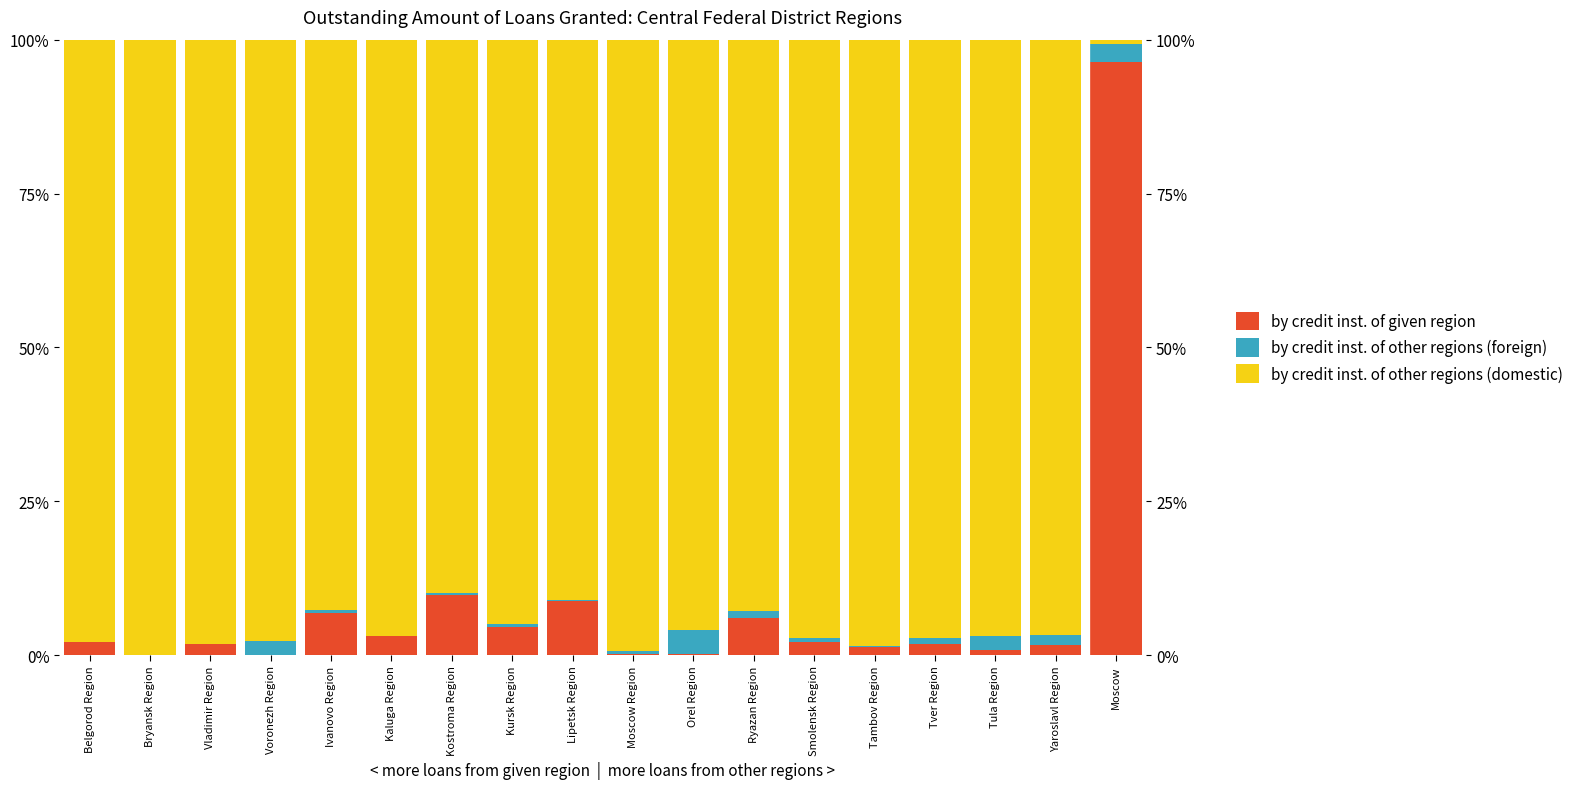

Reading left to right, what are all the values shown in this chart?

by credit inst. of given region: 2.0	0.0	1.7	0.0	6.8	3.0	9.8	4.5	8.8	0.2	0.1	6.0	2.1	1.4	1.8	0.8	1.6	96.3
by credit inst. of other regions (foreign): 0.1	0.0	0.0	2.2	0.6	0.0	0.3	0.6	0.2	0.5	4.0	1.1	0.7	0.1	0.9	2.2	1.7	3.0
by credit inst. of other regions (domestic): 97.9	100.0	98.3	97.8	92.6	97.0	89.9	94.9	91.0	99.3	95.9	92.9	97.2	98.5	97.3	97.0	96.7	0.6